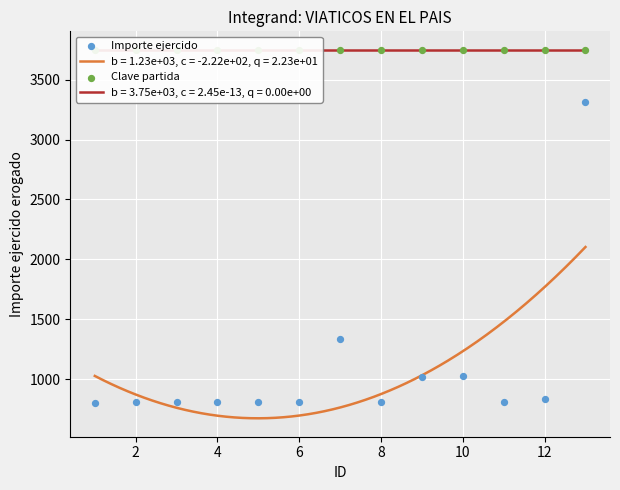

What is the maximum value for b = 1.23e+03, c = -2.22e+02, q = 2.23e+01?

2103.0